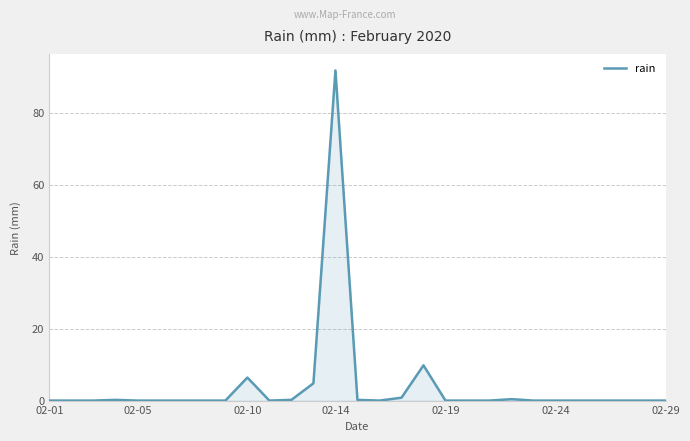

What is the greatest value displayed?

91.8